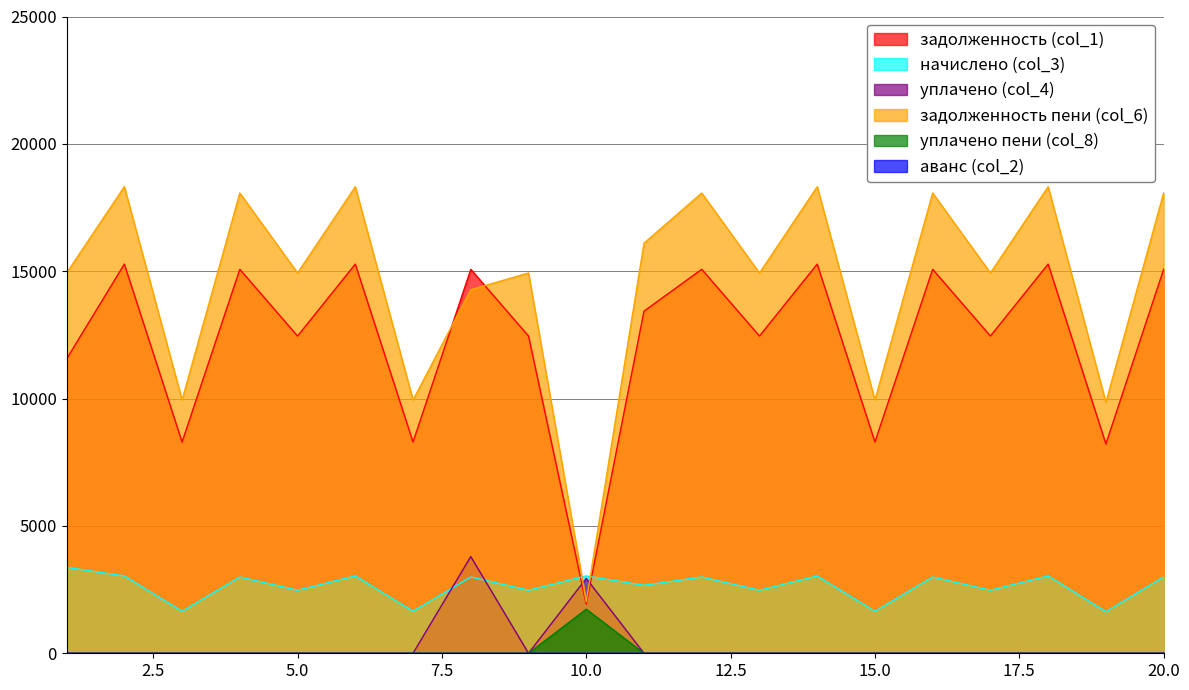

True or false: задолженность (col_1) and уплачено (col_4) intersect in this chart.

True